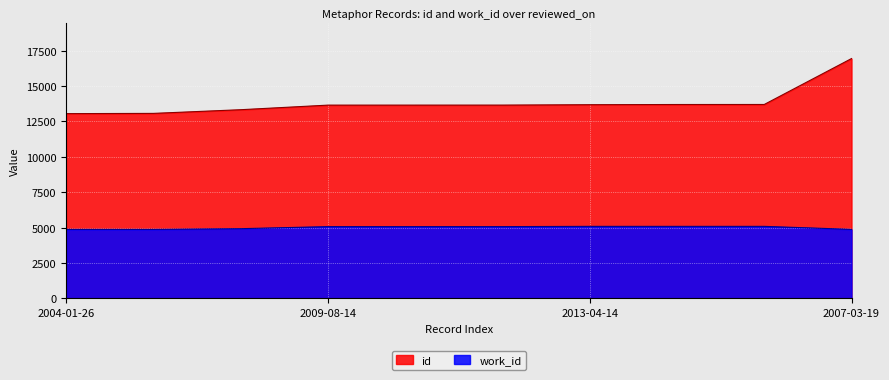

True or false: work_id and id cross at least once.

False